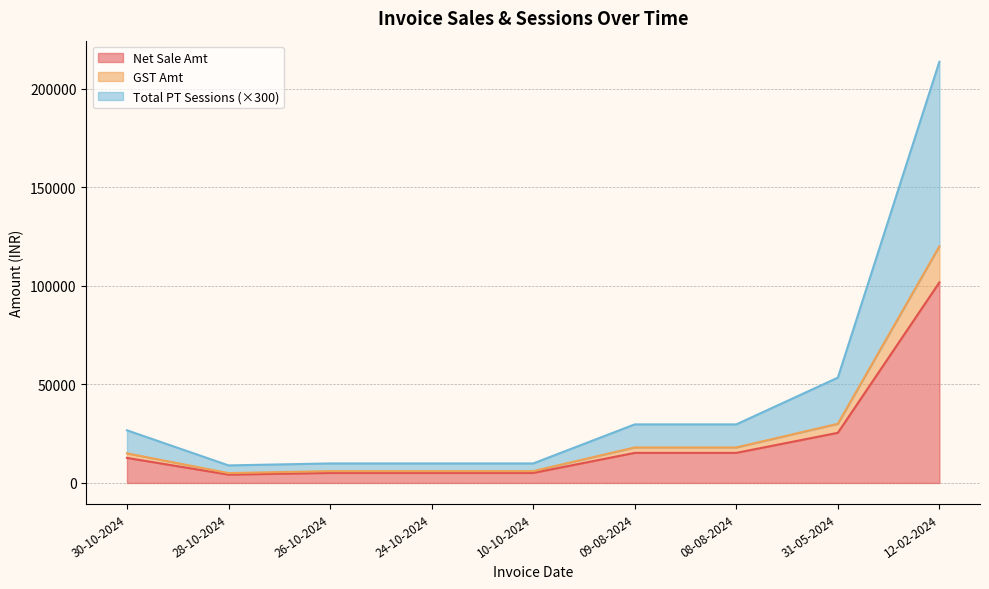

Reading left to right, what are all the values shown in this chart?

Net Sale Amt: 12711.9	4237.3	5084.7	5084.7	5084.7	15254.2	15254.2	25423.7	101694.9
GST Amt: 15000.0	5000.0	6000.0	6000.0	6000.0	18000.0	18000.0	30000.0	120000.0
Total PT Sessions: 26700.0	8900.0	9900.0	9900.0	9900.0	29700.0	29700.0	53400.0	213600.0